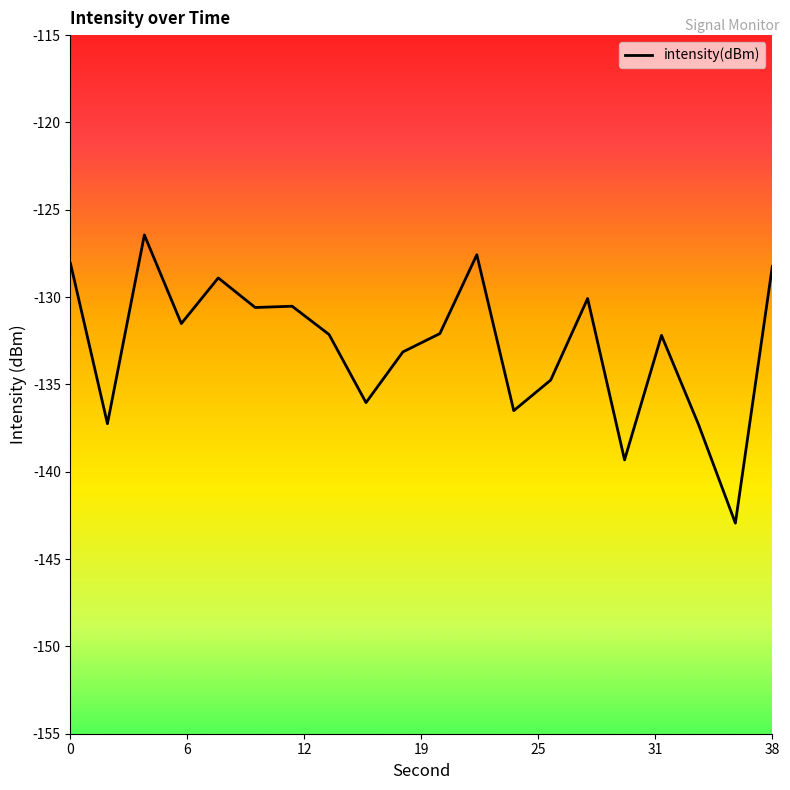

Which label corresponds to the largest value in the chart?

4